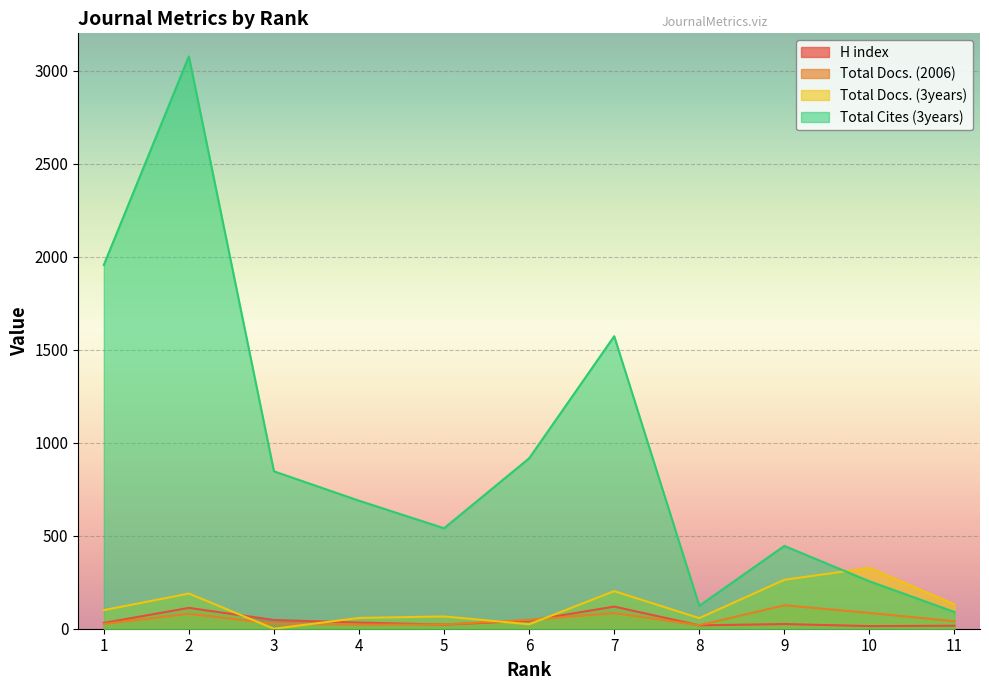

Rank the series by their maximum value, from highest to lowest.

Total Cites (3years), Total Docs. (3years), Total Docs. (2006), H index